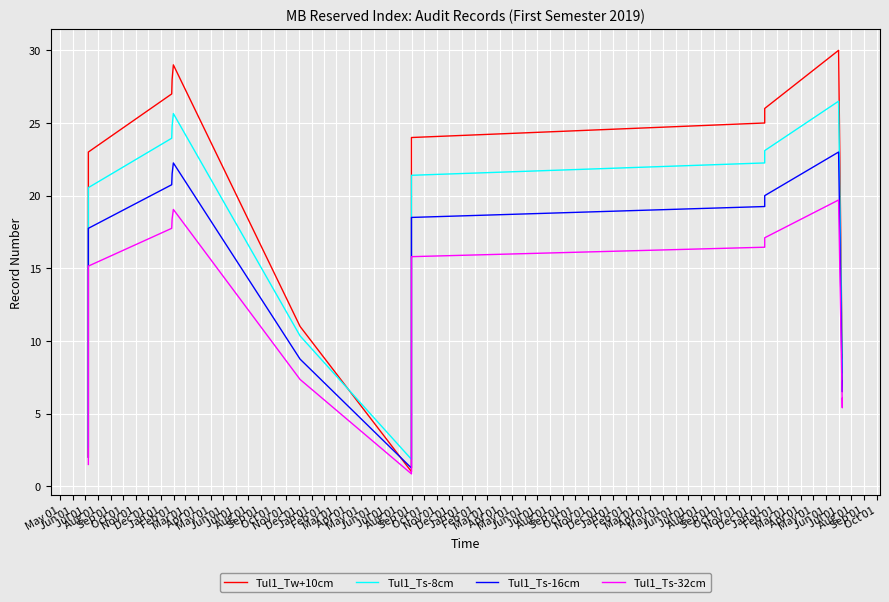

In Tul1_Ts-8cm, how many points are lower than both neighbors (excluding endpoints)?

2